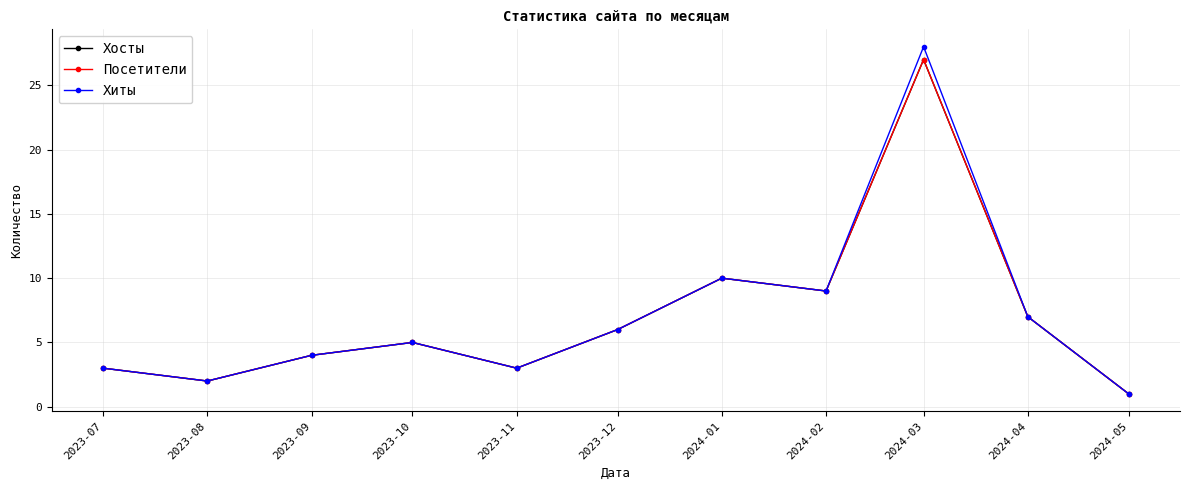

What is the total value across all series at 2024-03?

82